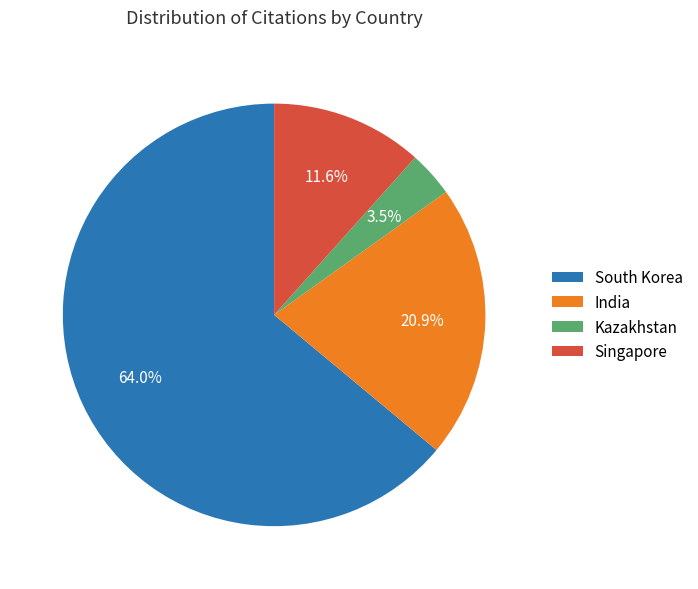

Does any single category account for the majority?

Yes